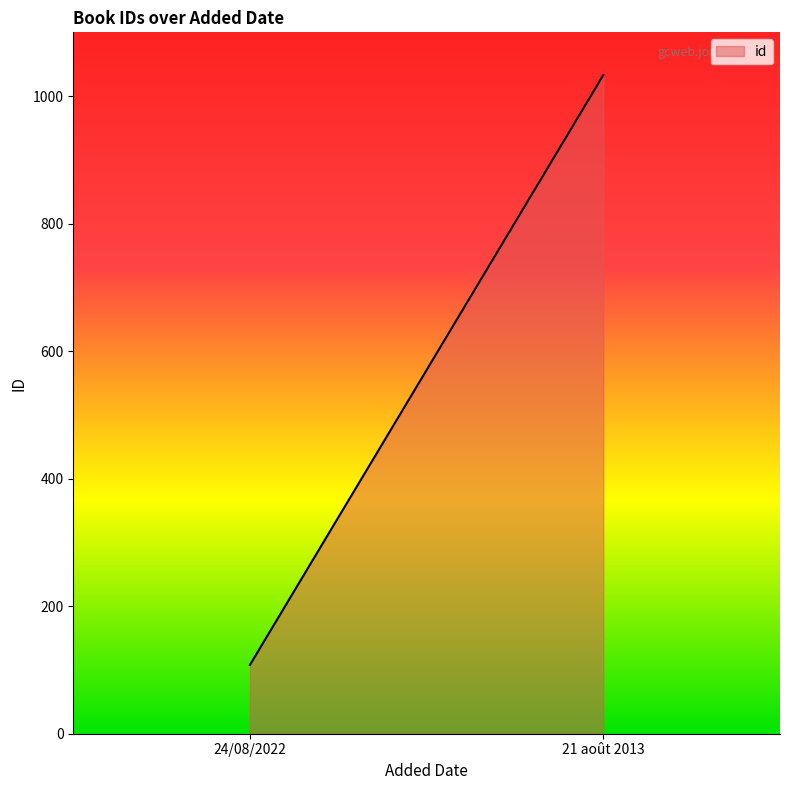

Does the chart have visible grid lines?

No